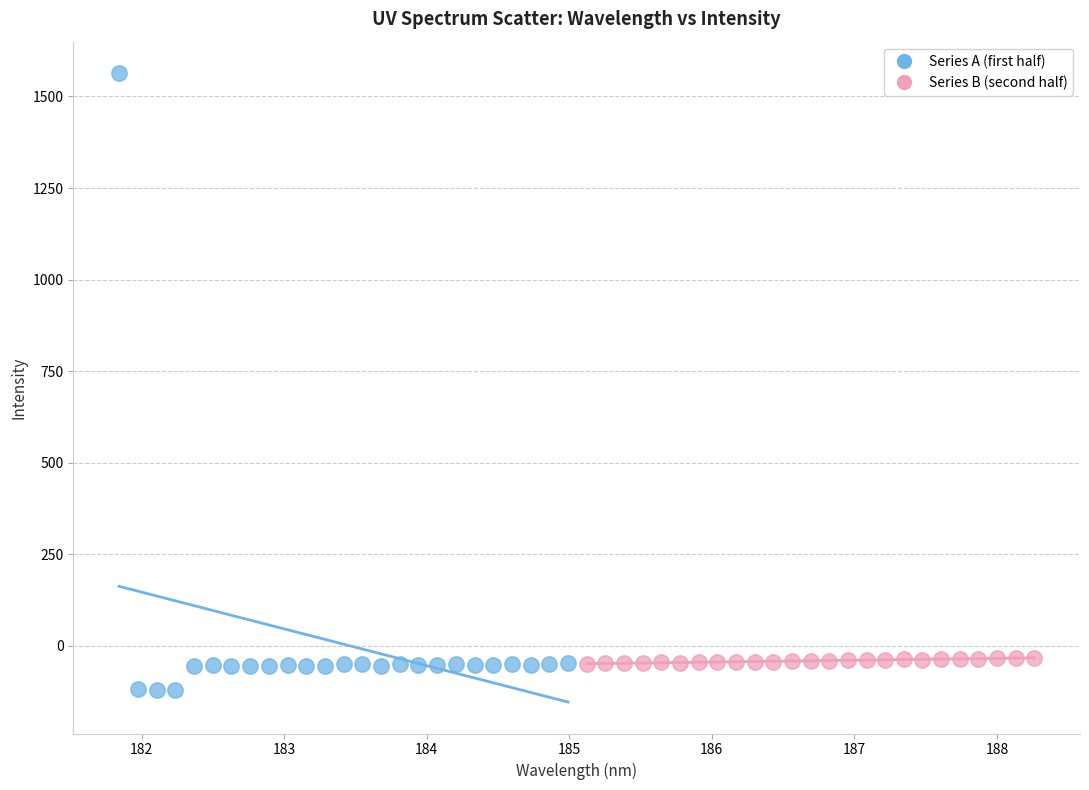

Which series has the widest spread of Y values?

Series A (first half)